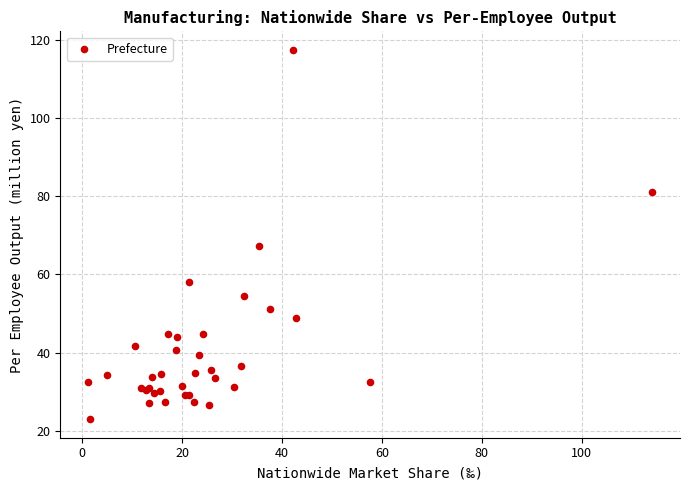

What Y value in the scatter plot is closest to 70?

67.3